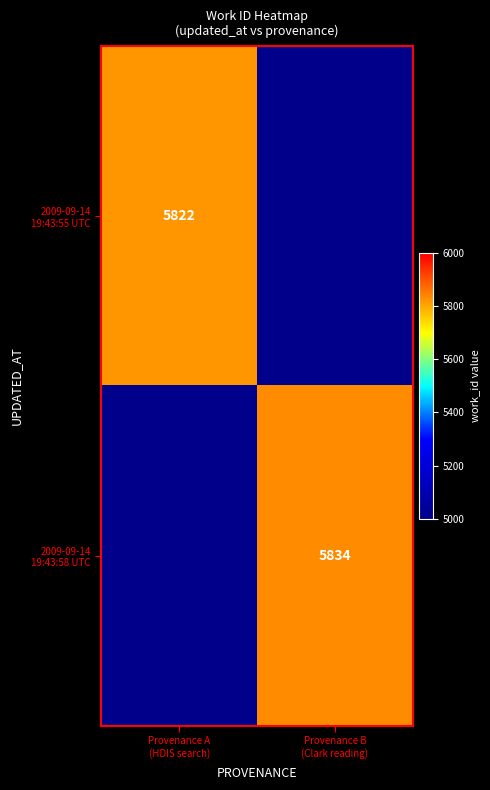

List the series in order of their peak value, highest first.

2009-09-14 19:43:58 UTC, 2009-09-14 19:43:55 UTC